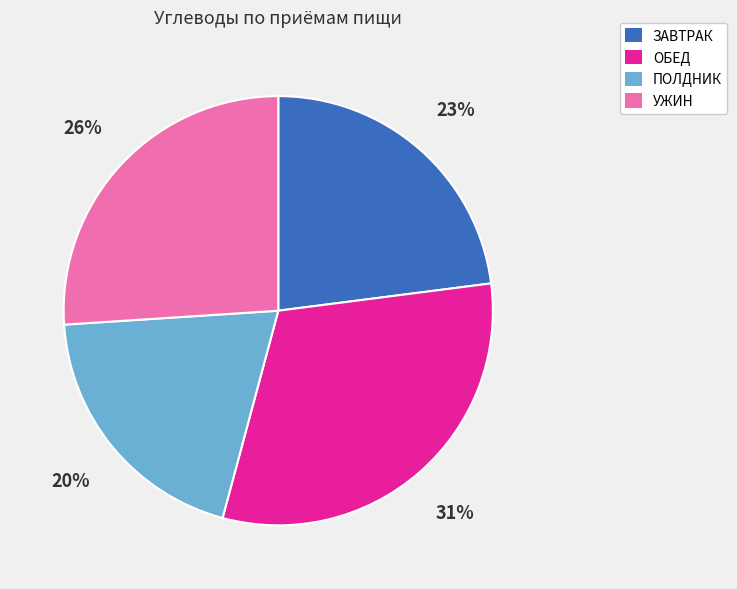

Is it true that УЖИН is 26% of the pie?

True